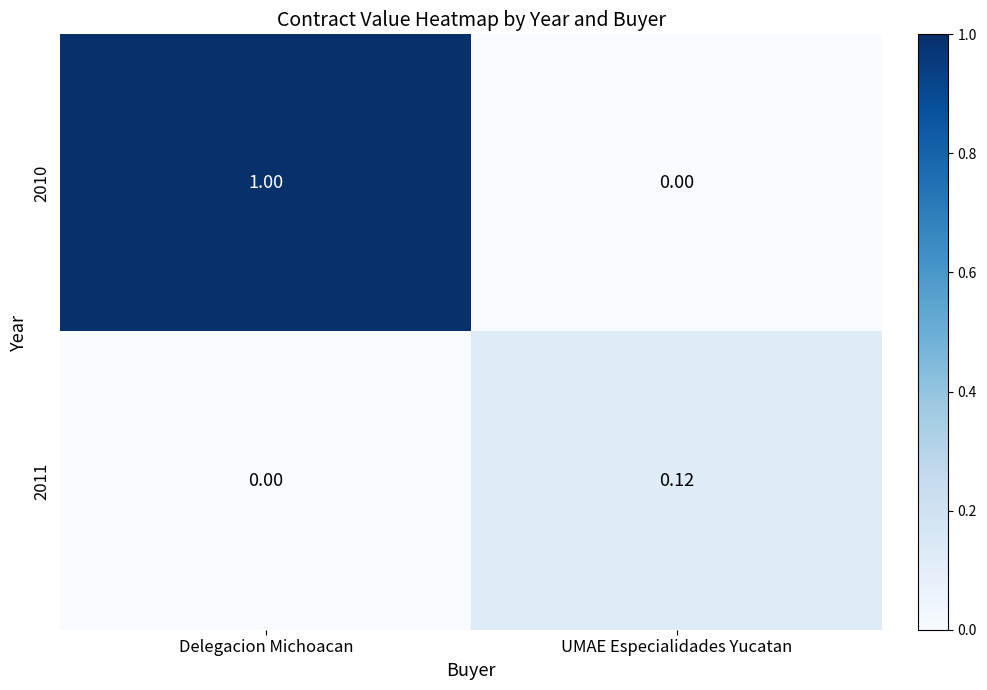

Count the number of categories in the chart.

2